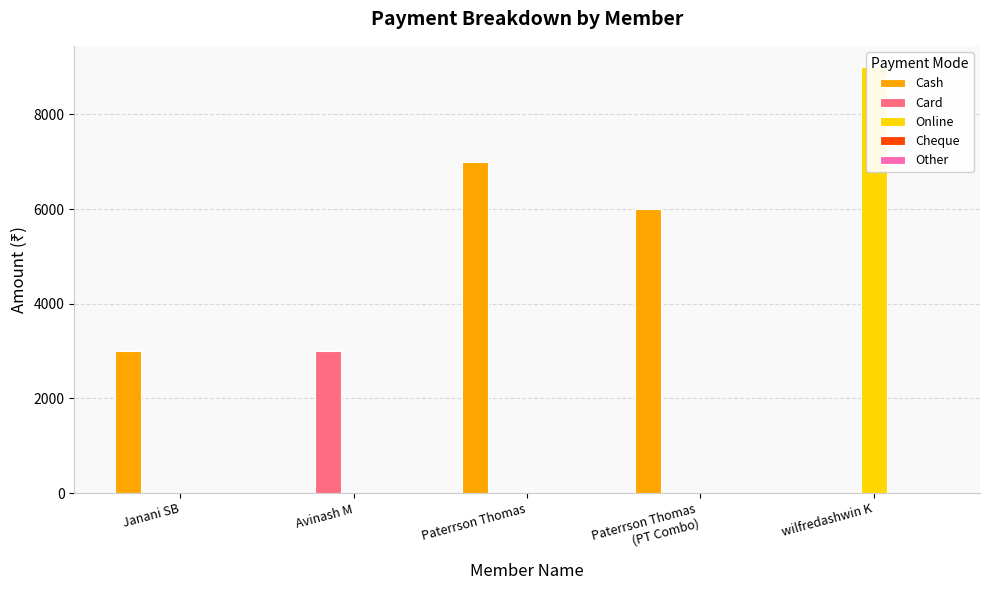

Rank the categories by Online value from highest to lowest.

wilfredashwin K, Janani SB, Avinash M, Paterrson Thomas, Paterrson Thomas
(PT Combo)